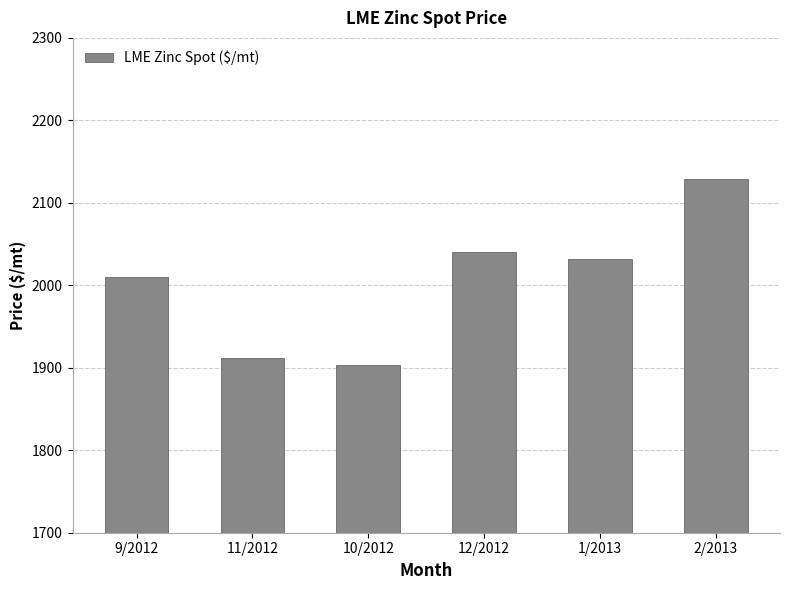

Count the number of data series in this chart.

1